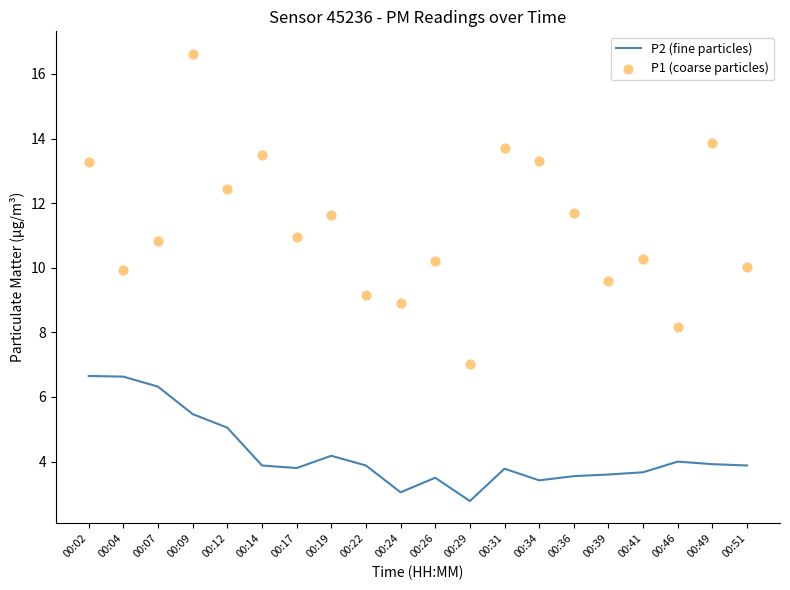

Which series reaches the maximum Y coordinate?

P1 (coarse particles)